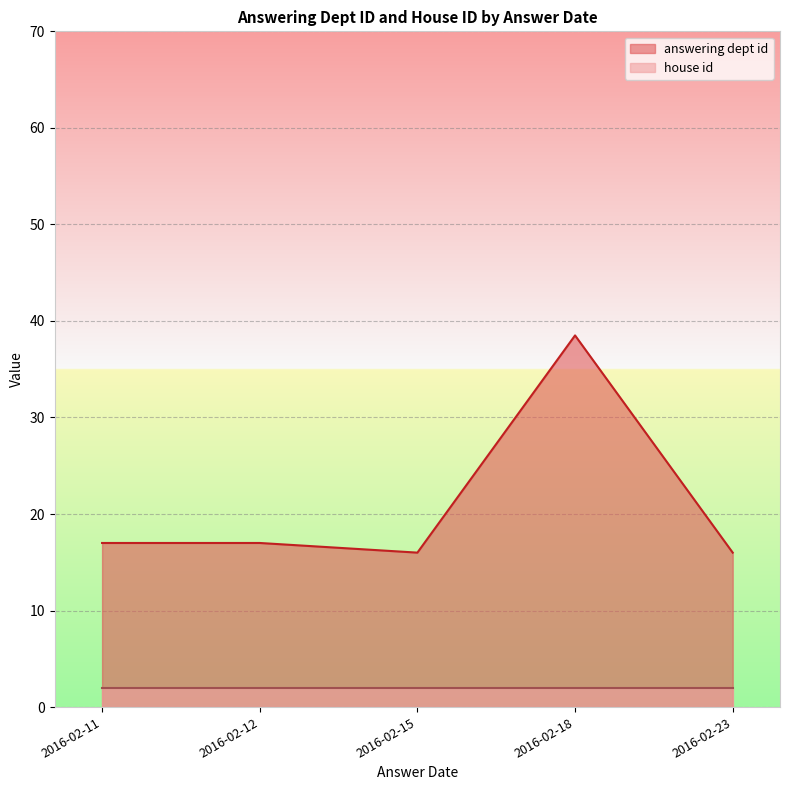

List the series in order of their peak value, highest first.

answering dept id, house id